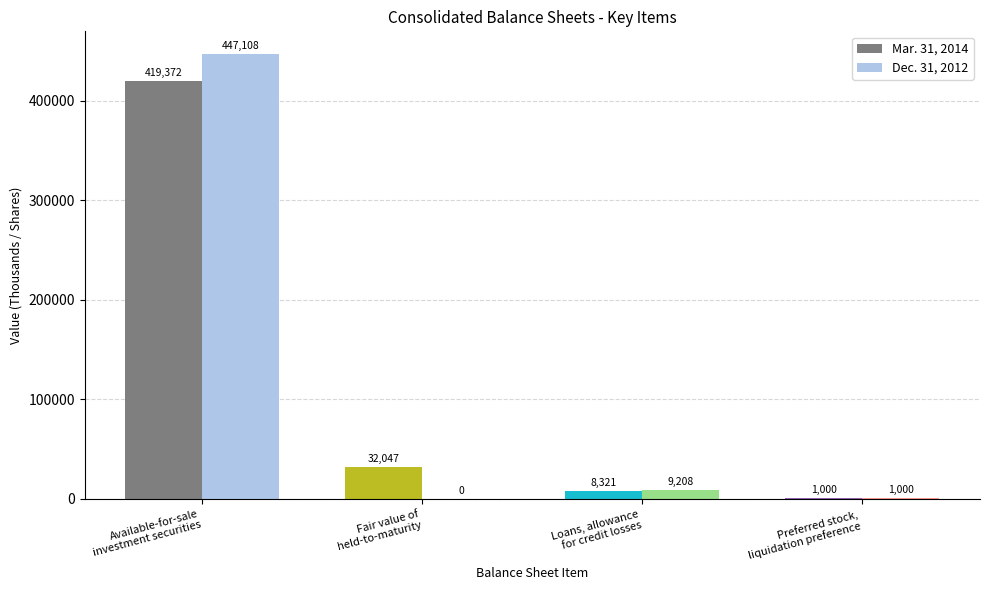

What are all the series names shown in the legend?

Mar. 31, 2014, Dec. 31, 2012